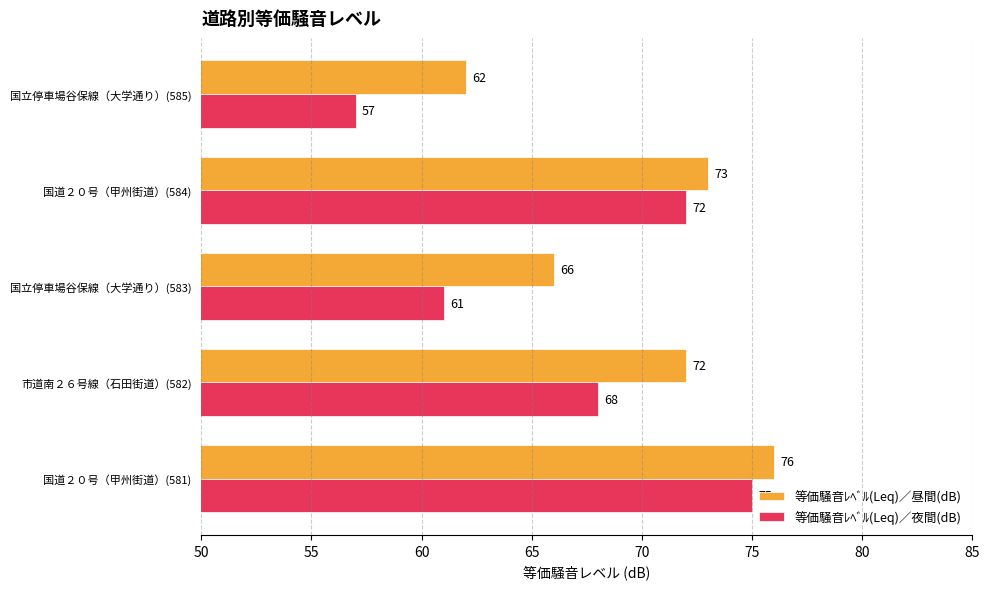

What are all the series names shown in the legend?

等価騒音ﾚﾍﾞﾙ(Leq)／昼間(dB), 等価騒音ﾚﾍﾞﾙ(Leq)／夜間(dB)